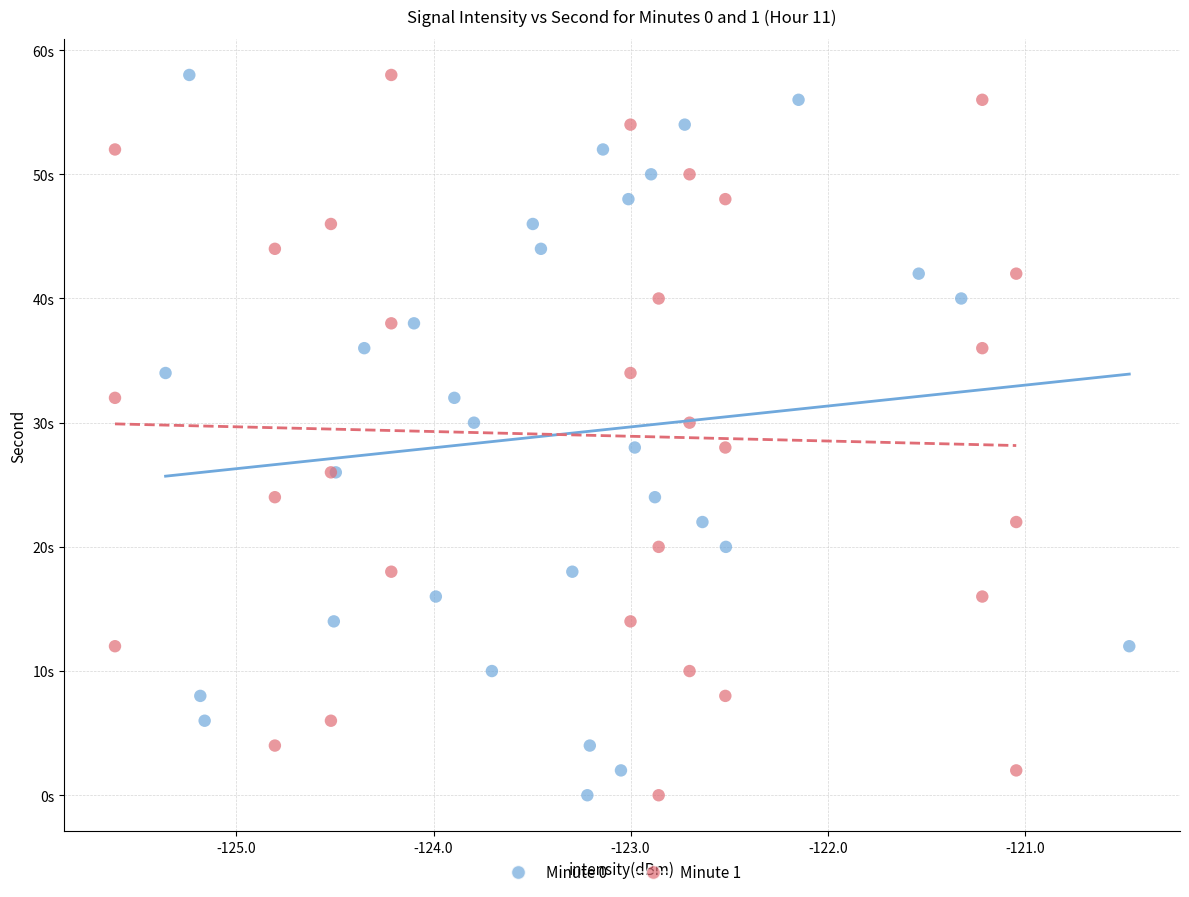

What are all the series names shown in the legend?

Minute 0, Minute 1